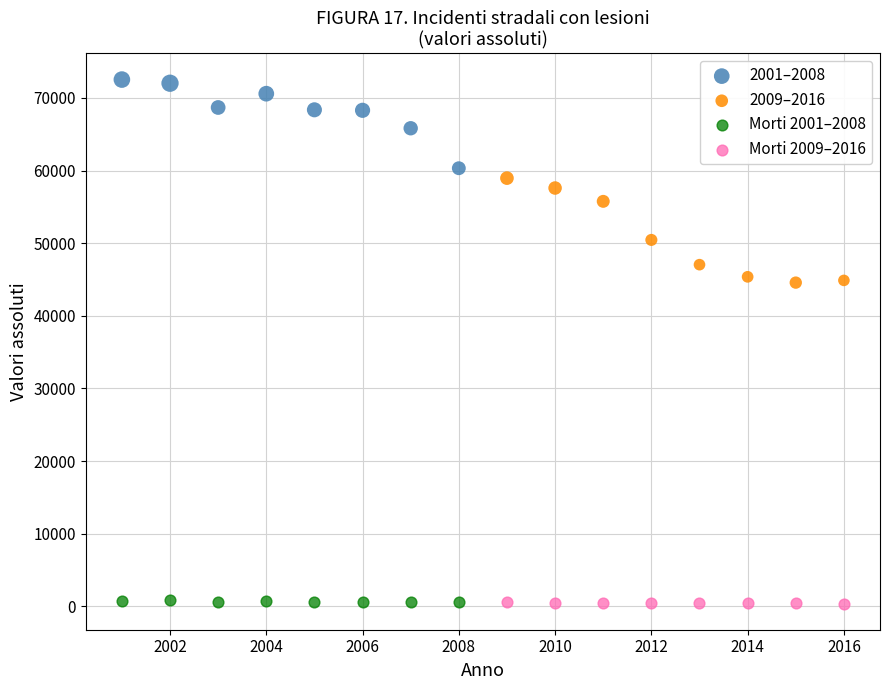

Which series reaches the maximum Y coordinate?

2001–2008